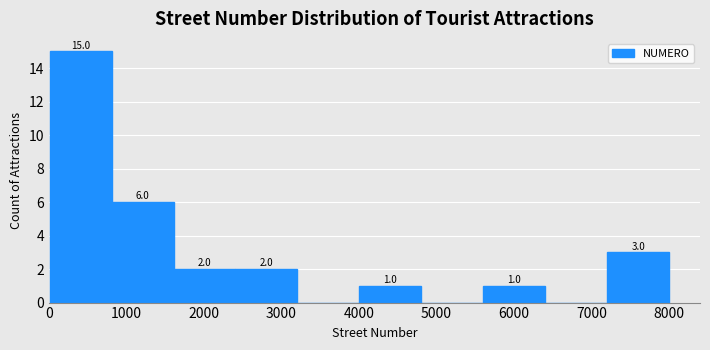

Which range on the x-axis has the tallest bar?

0 to 800